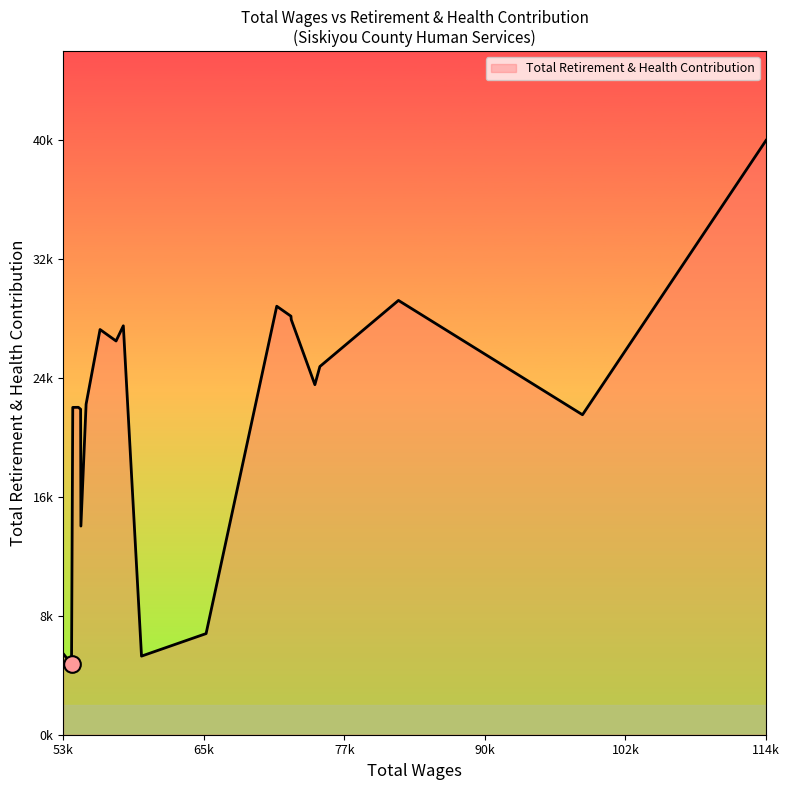

Rank the categories by value from lowest to highest.

53746.0, 59896.0, 53011.0, 65570.0, 54570.0, 98644.0, 54546.0, 53855.0, 54347.0, 55027.0, 75129.0, 75569.0, 57660.0, 56253.0, 58298.0, 73054.0, 73026.0, 71779.0, 82473.0, 114774.0